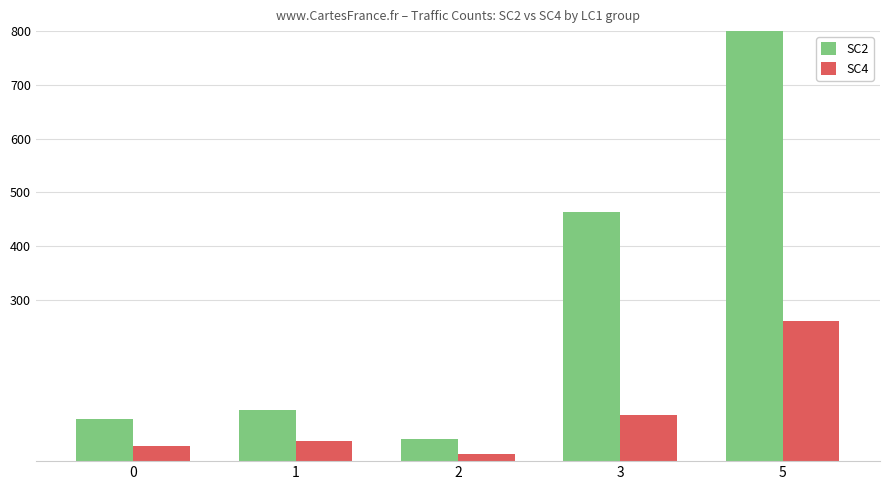

Between 0 and 1, which series saw the biggest shift?

SC2